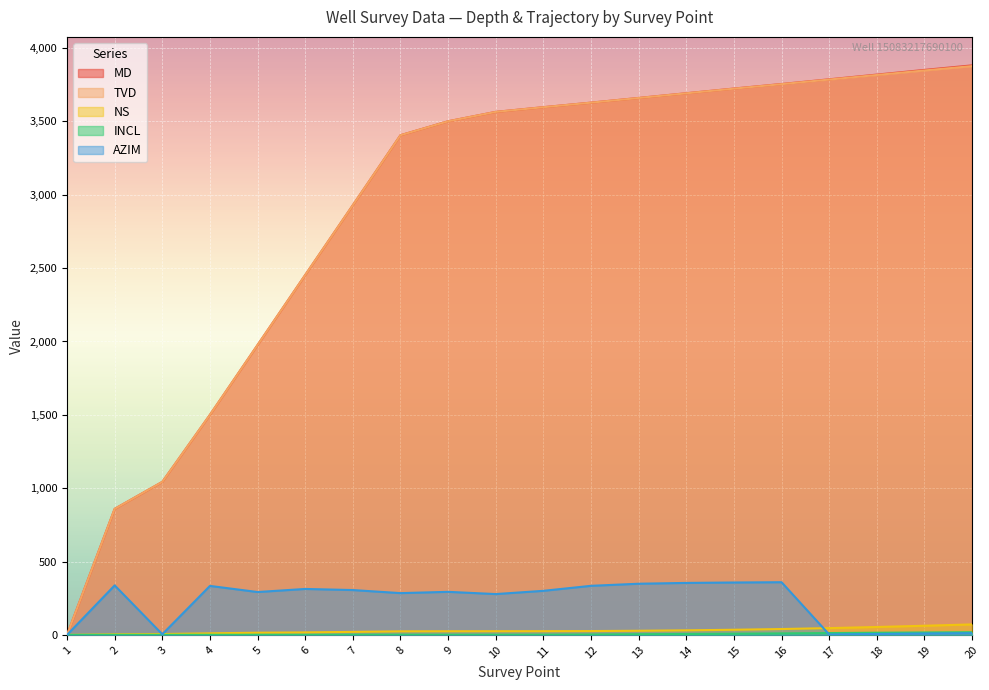

How many values in TVD are above zero?

19